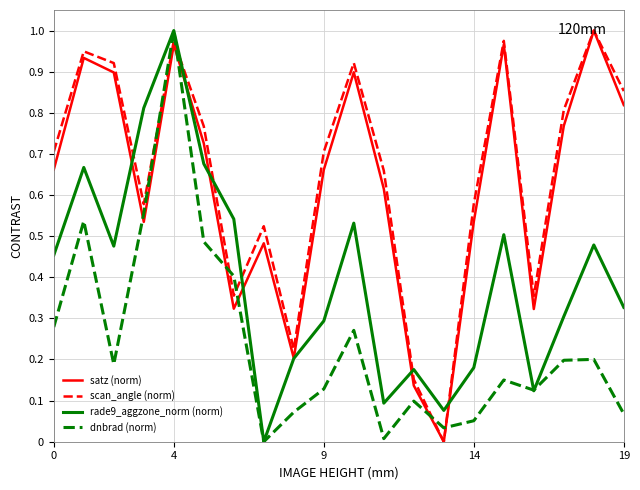

True or false: dnbrad (norm) and scan_angle (norm) cross at least once.

True